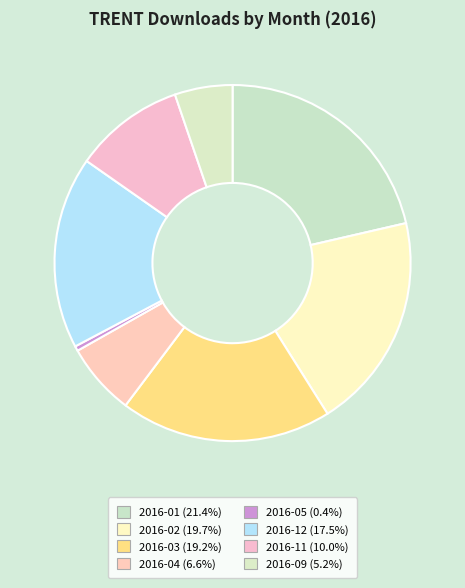

Rank the categories by value from lowest to highest.

2016-05, 2016-09, 2016-04, 2016-11, 2016-12, 2016-03, 2016-02, 2016-01